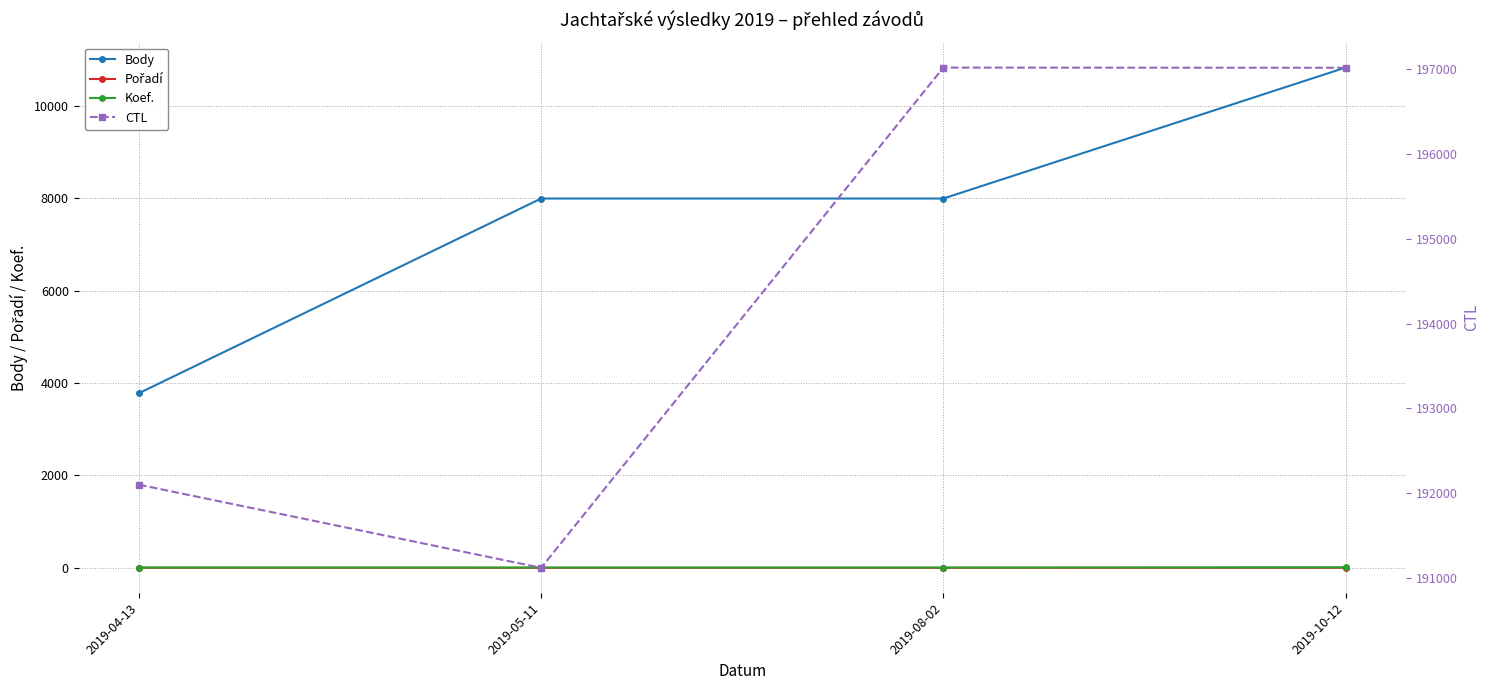

Between 2019-05-11 and 2019-08-02, which is larger?

2019-05-11